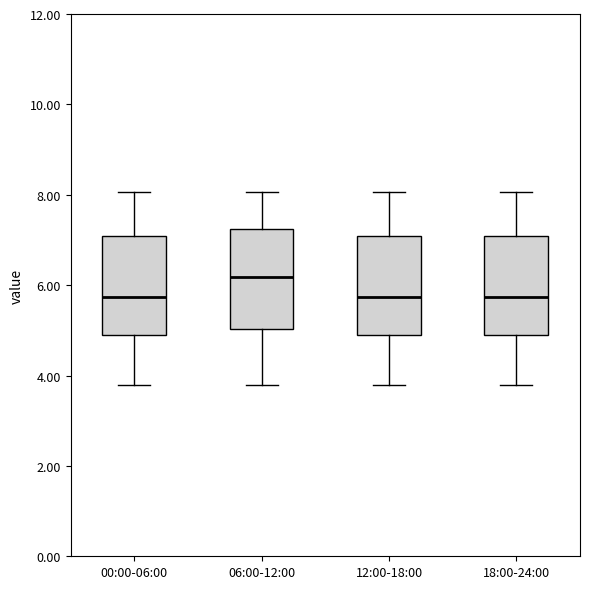

Reading left to right, read every box against the y-axis: the position of its median line, the range the box covers, and the ends of its whiskers. The values are not printed on the chart, so give them approximately, as read against the axis.

00:00-06:00: median 5.8, box 4.8 to 7.0, whiskers 3.8 to 8.0
06:00-12:00: median 6.2, box 5.0 to 7.2, whiskers 3.8 to 8.0
12:00-18:00: median 5.8, box 4.8 to 7.0, whiskers 3.8 to 8.0
18:00-24:00: median 5.8, box 4.8 to 7.0, whiskers 3.8 to 8.0